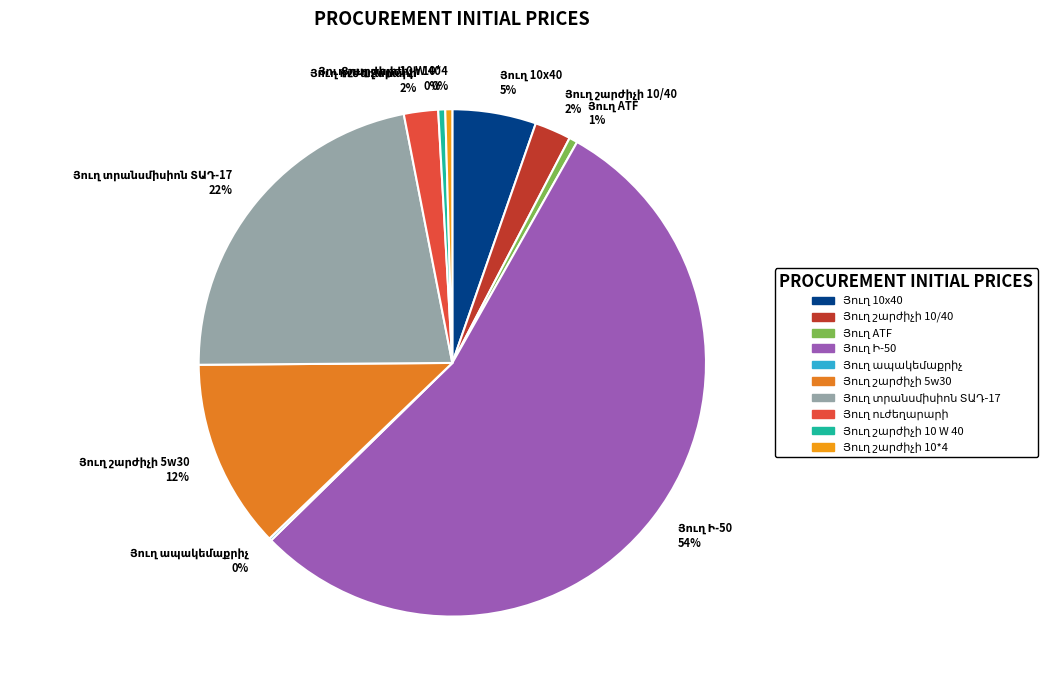

To the nearest percent, what is the average slice percentage?

10%